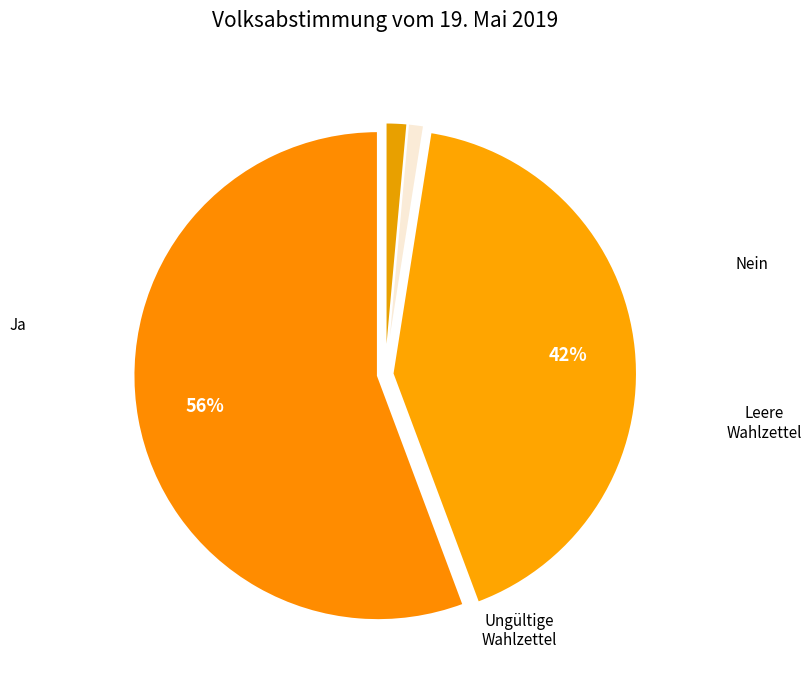

What is the change in value from Ja to Ungültige Wahlzettel?

-54533